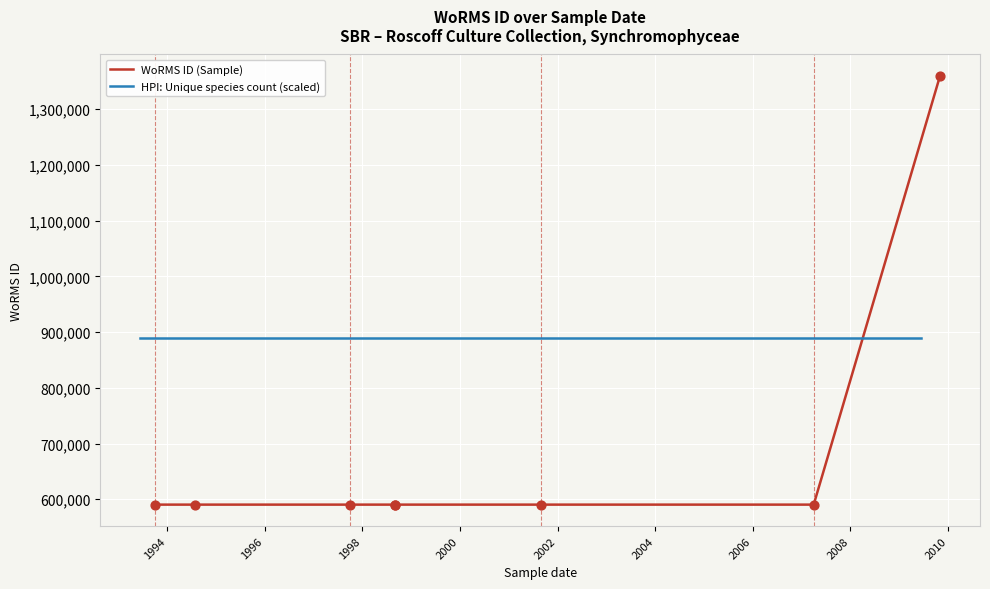

What is the ratio of the value at 01-04-2007 to the value at 01-10-1993?

1.0